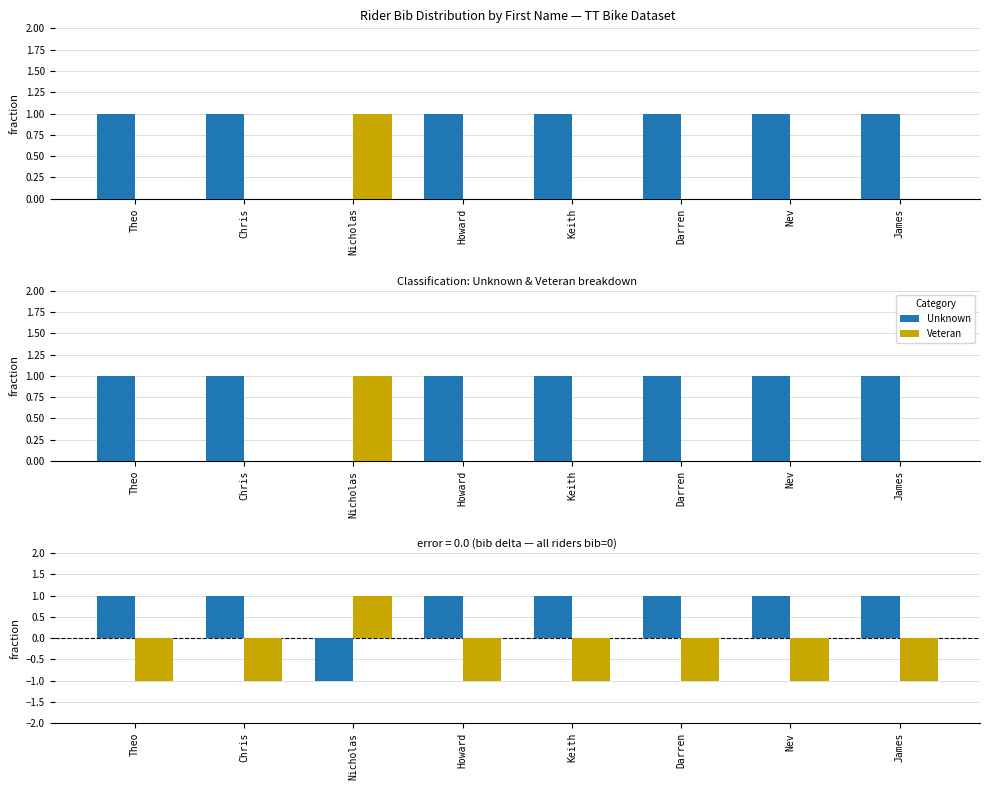

Reading left to right, what are all the values shown in this chart?

Unknown: 1	1	-1	1	1	1	1	1
Veteran: -1	-1	1	-1	-1	-1	-1	-1